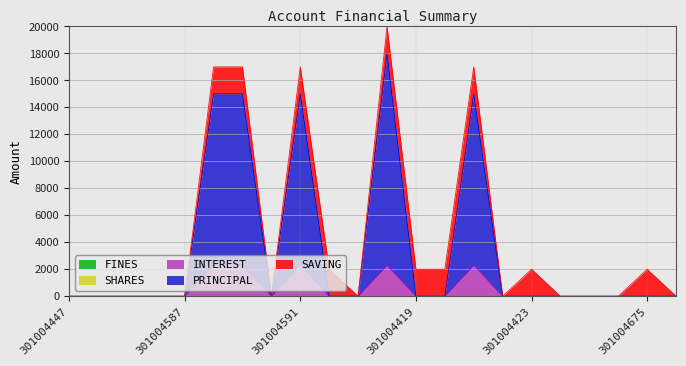

What are all the series names shown in the legend?

SAVING, PRINCIPAL, INTEREST, SHARES, FINES